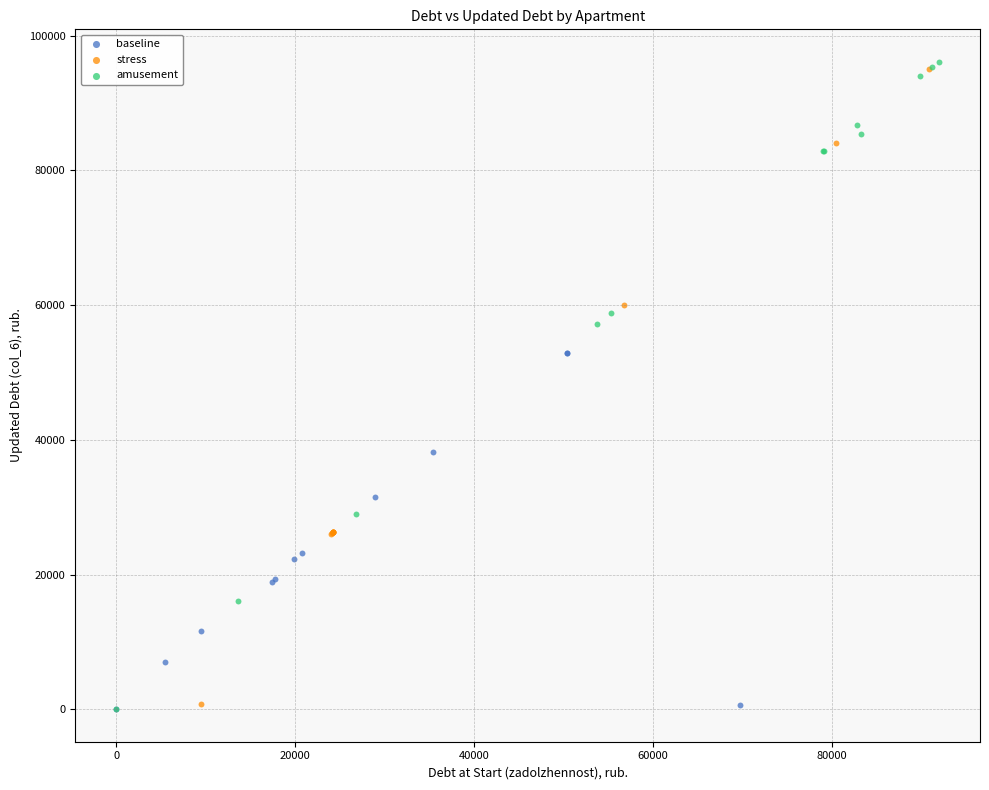

Which series reaches the maximum Y coordinate?

amusement